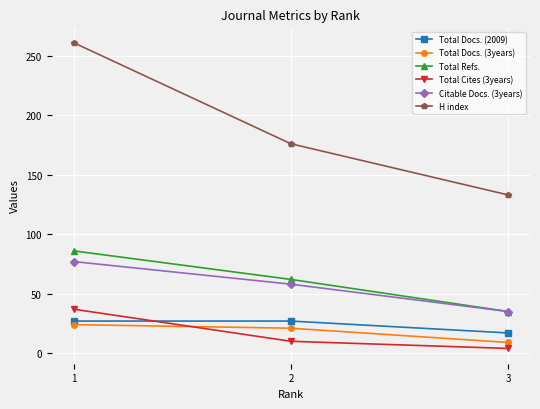

At which label is Total Docs. (3years) closest to 16?

2